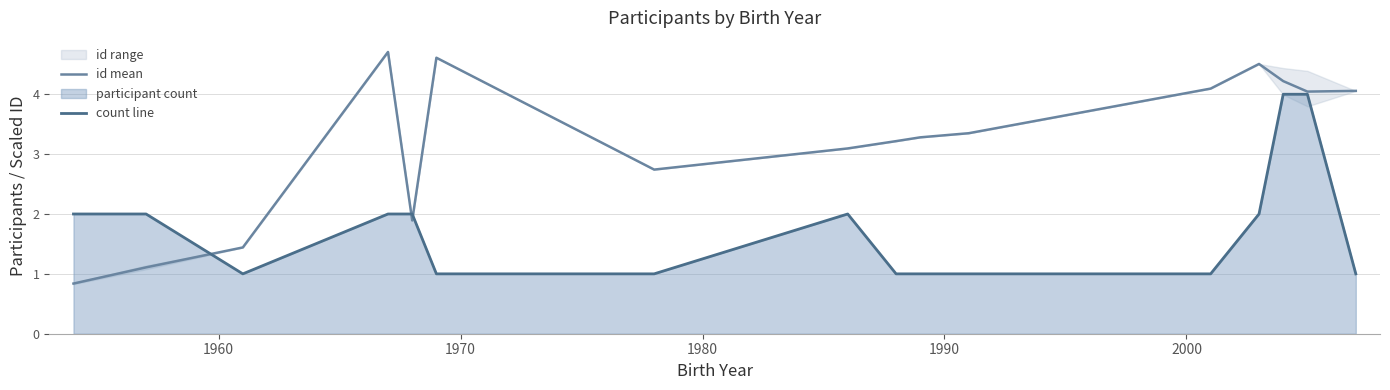

What is the minimum value for count line?

1.0